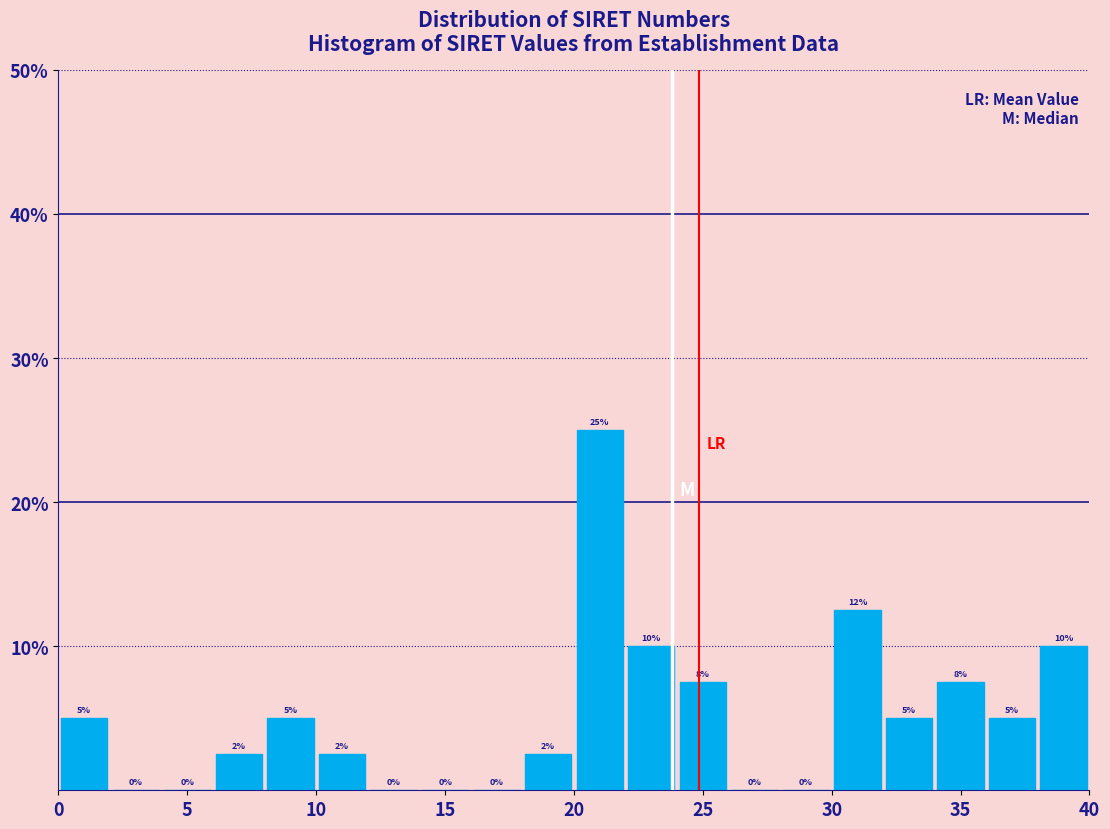

Which range on the x-axis has the tallest bar?

20 to 22